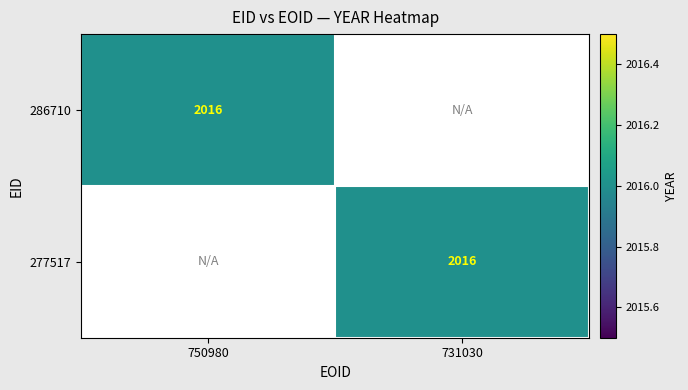

The 277517 series shows 912 at 731030. True or false?

False